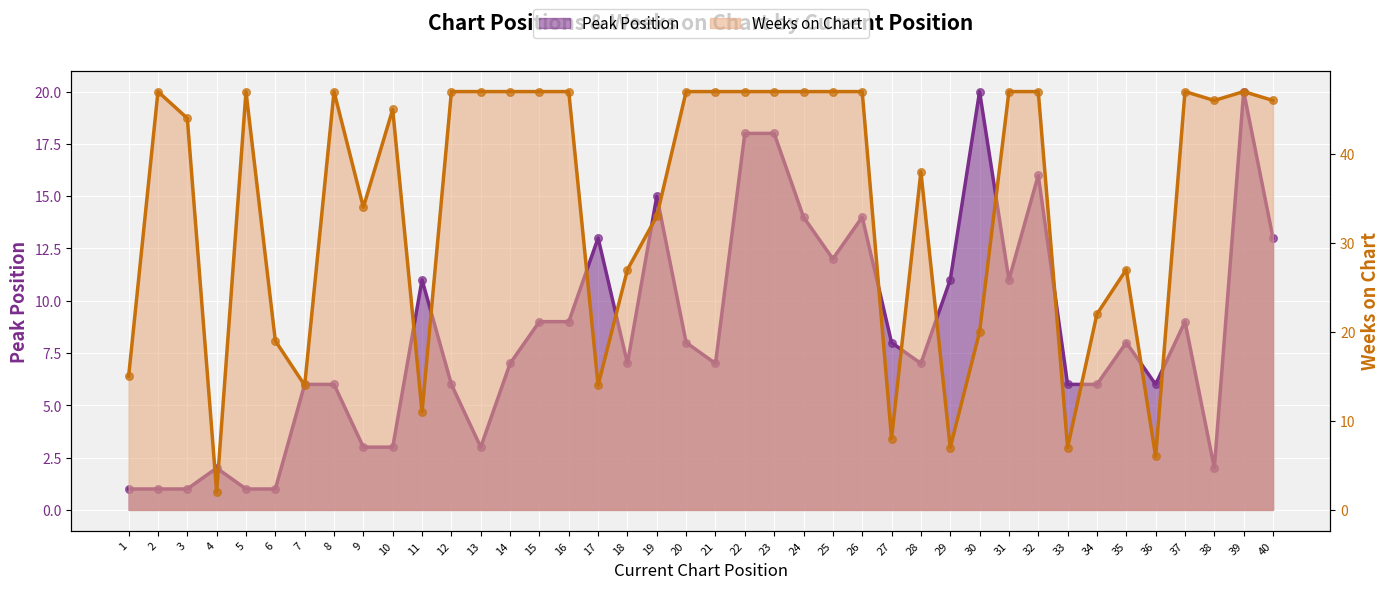

Which series reaches the minimum Y coordinate?

Peak Position